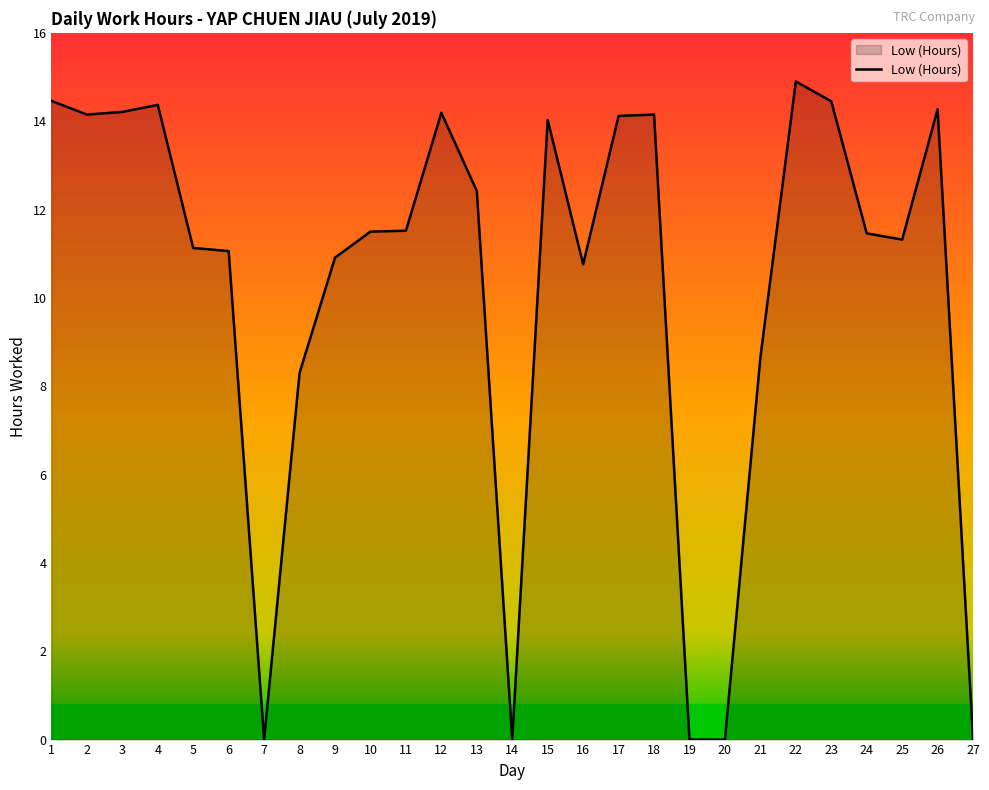

Which label corresponds to the largest value in the chart?

22